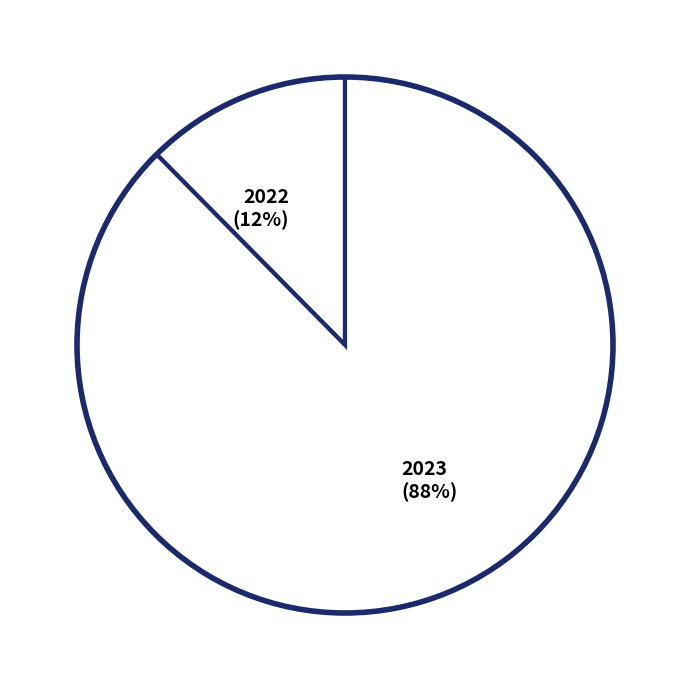

Rank the categories by value from highest to lowest.

2023, 2022